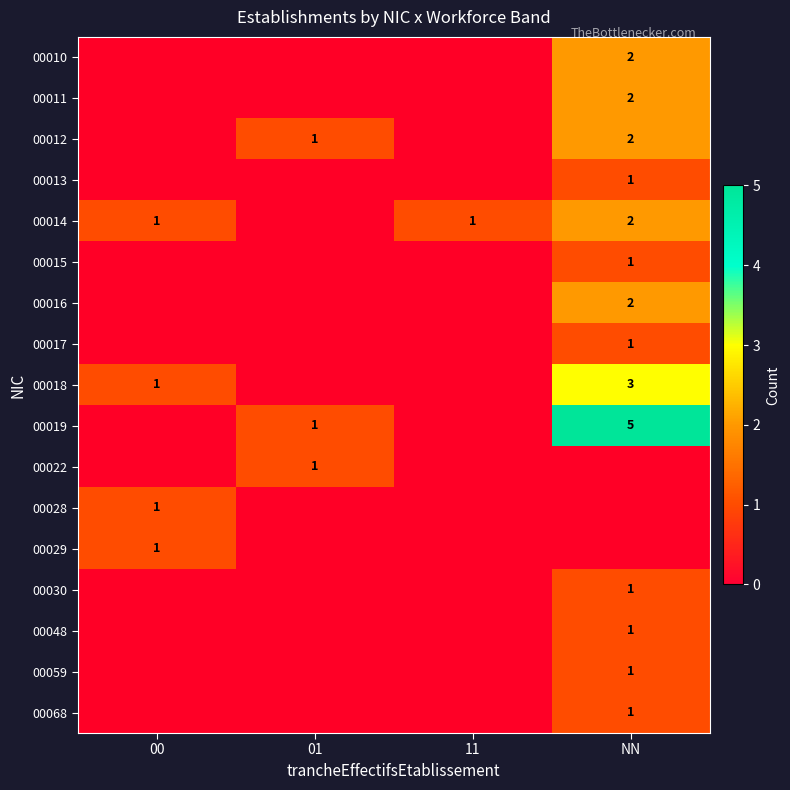

At which label does 00018 first exceed 1?

NN